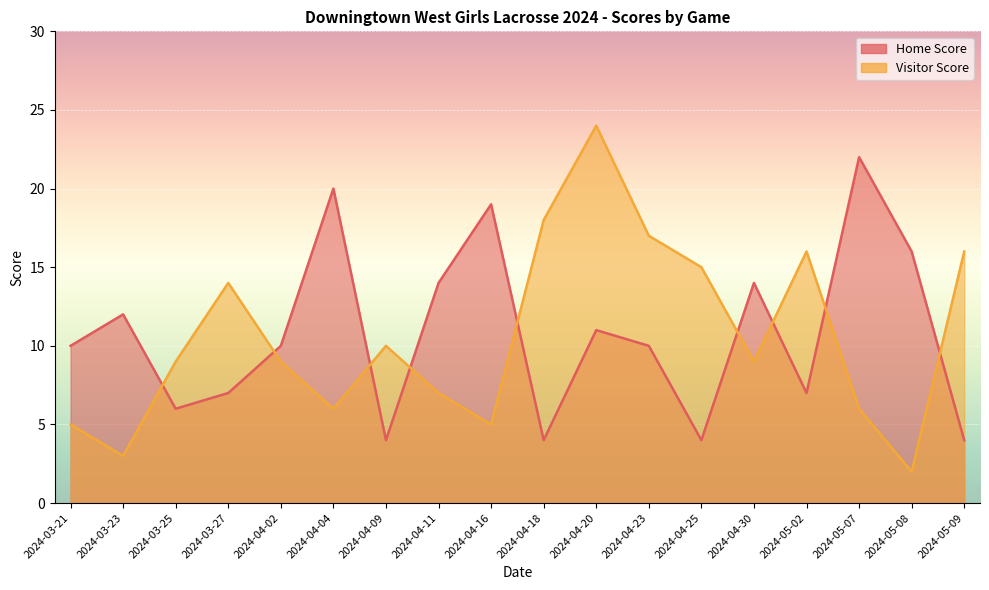

Where do Home Score and Visitor Score first cross each other?

2024-03-23 and 2024-03-25